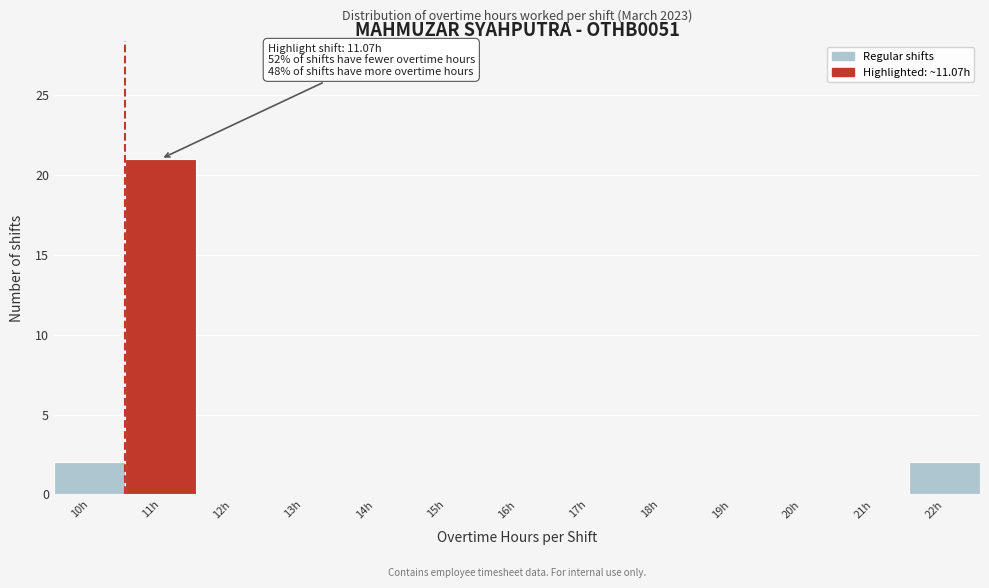

Over which range of the x-axis is the bar tallest?

10.5 to 11.5